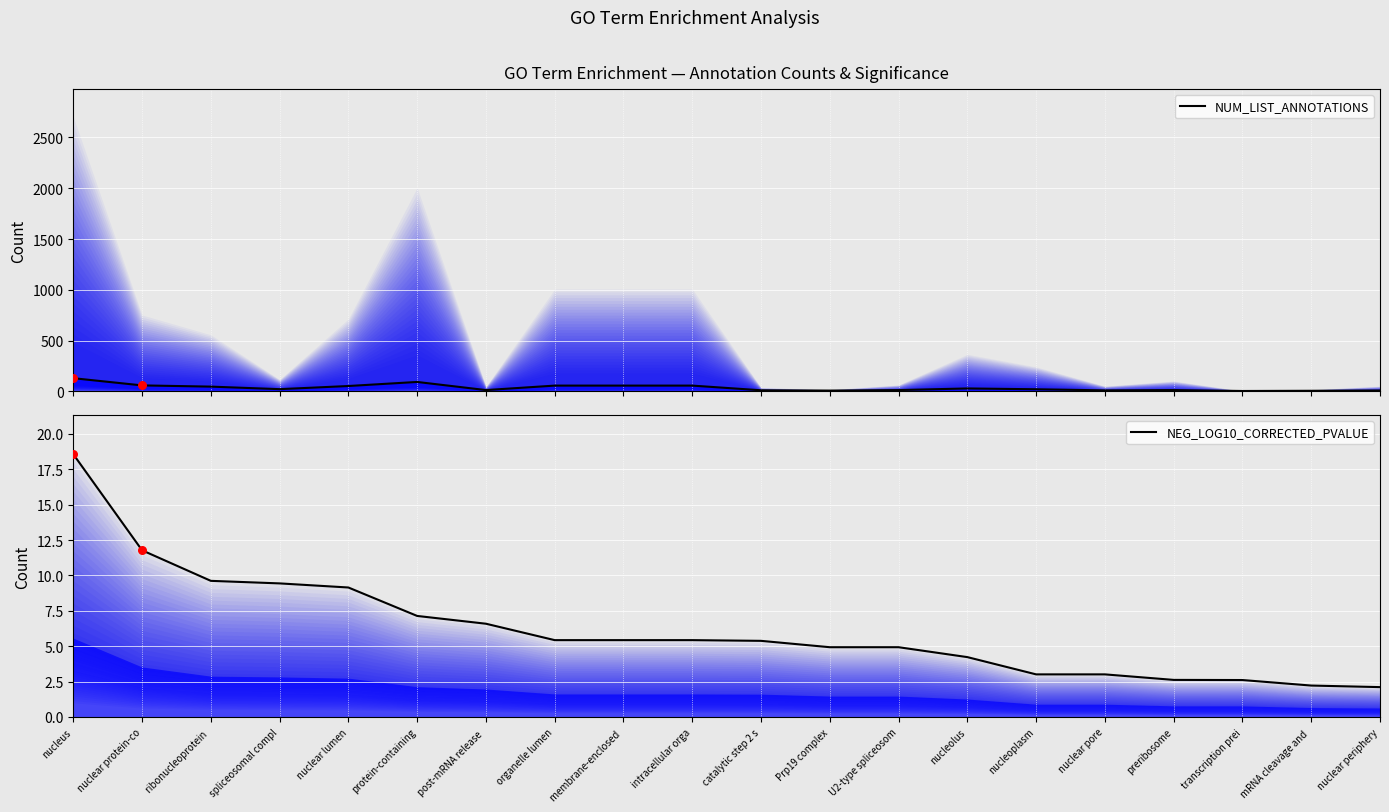

At how many categories does at least one series exceed 39?

8